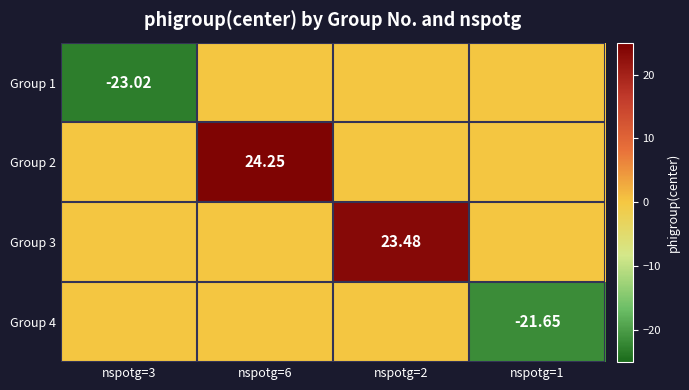

Is the value of Group 1 at nspotg=2 greater than the value of Group 3 at nspotg=3?

No